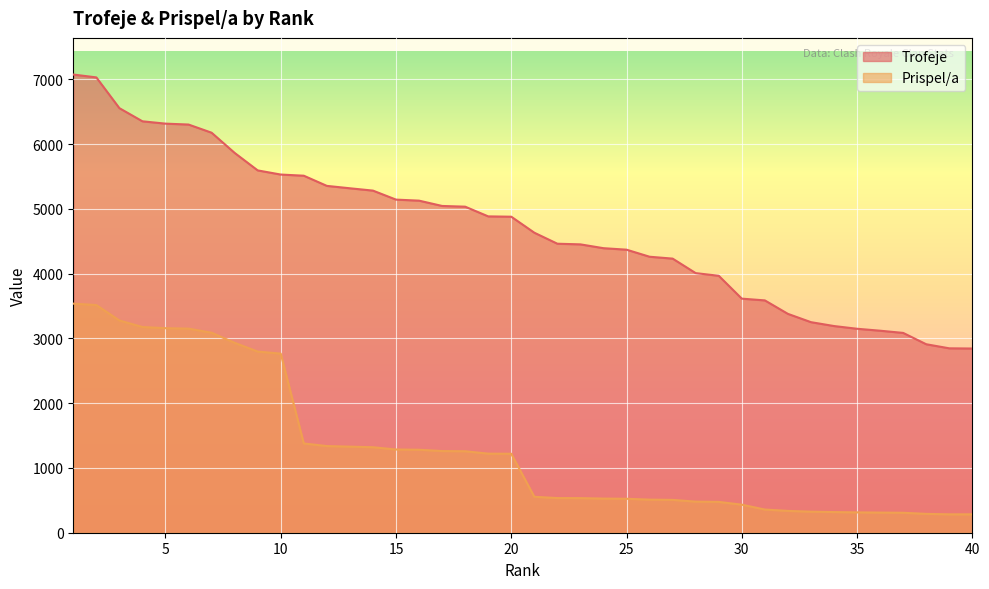

True or false: Trofeje has more than 2 points higher than both neighbors.

False